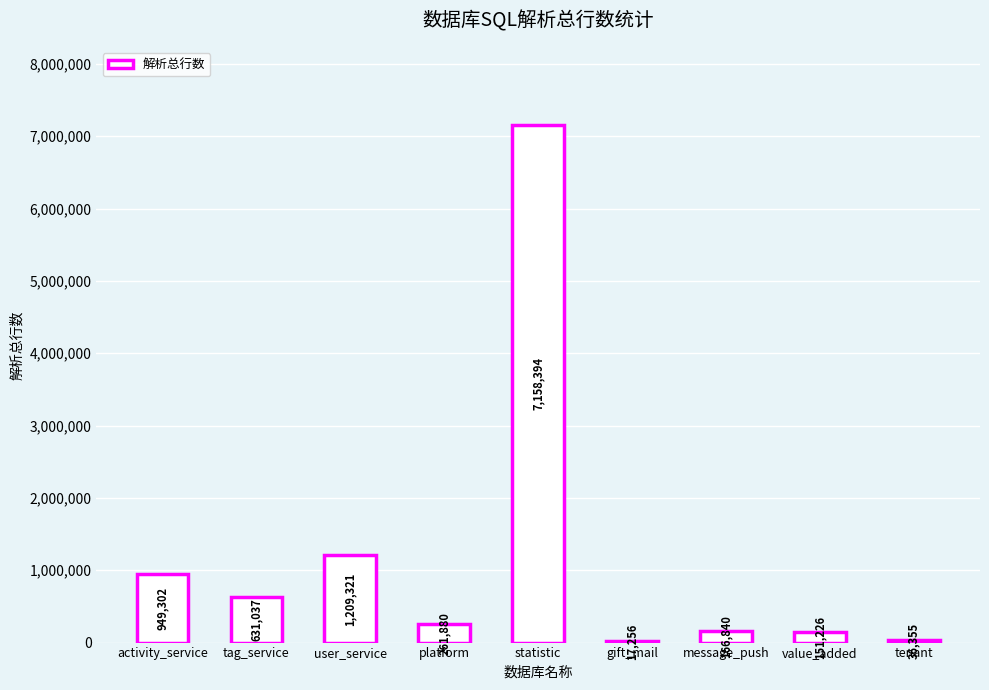

Which label corresponds to the largest value in the chart?

statistic